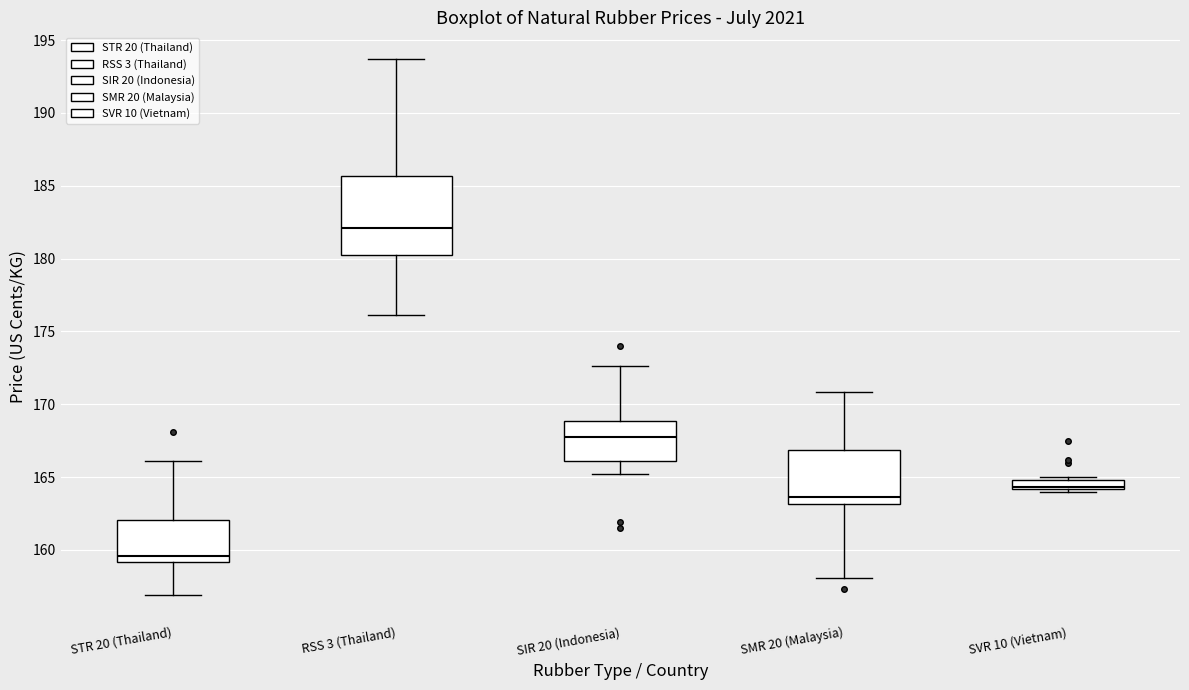

Where is the upper edge of the box for SVR 10 (Vietnam) on the y-axis? The values are not printed on the chart, so give them approximately, as read against the axis.

165.0